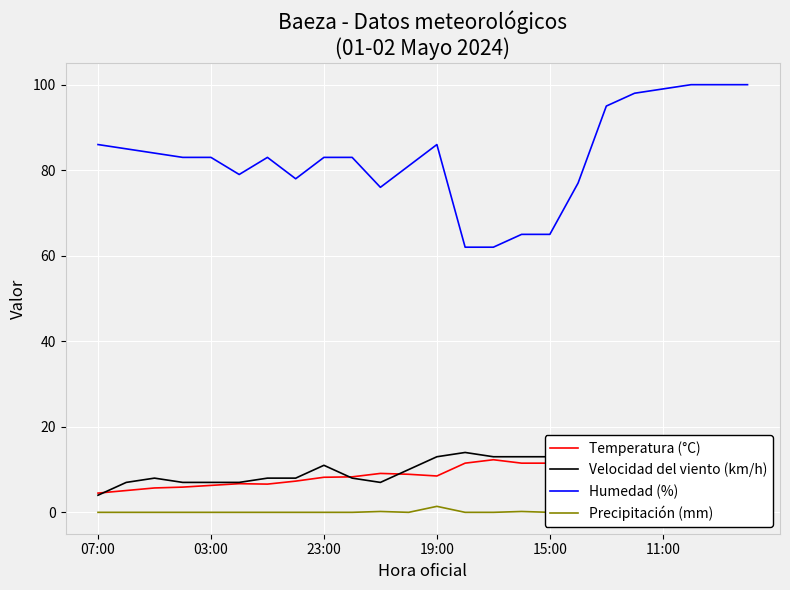

True or false: Temperatura (°C) and Humedad (%) intersect in this chart.

False